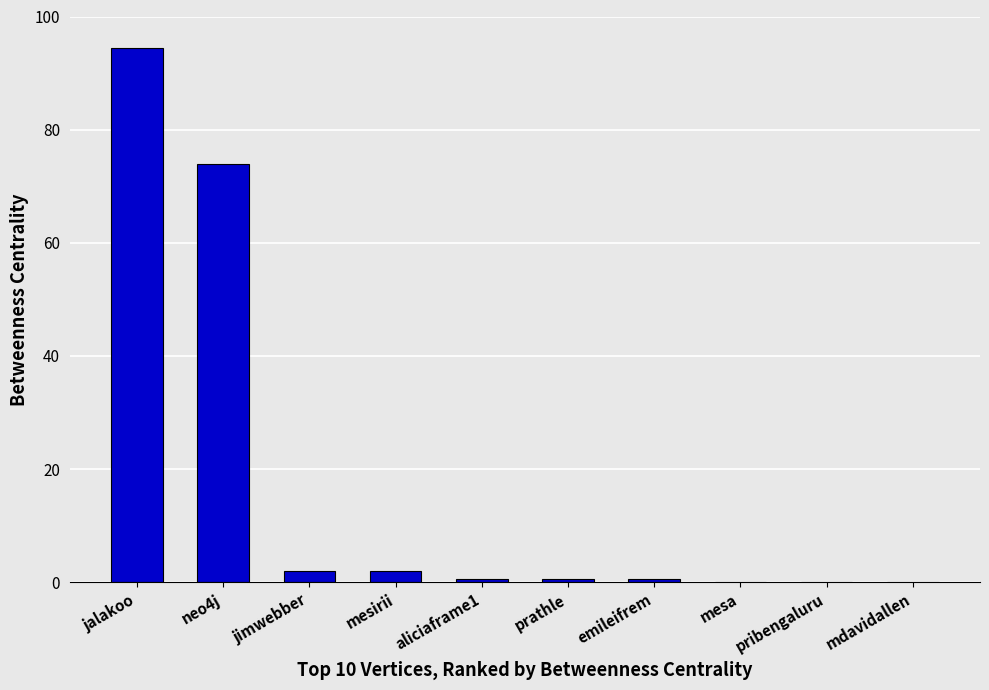

What is the sum of all values?

174.0